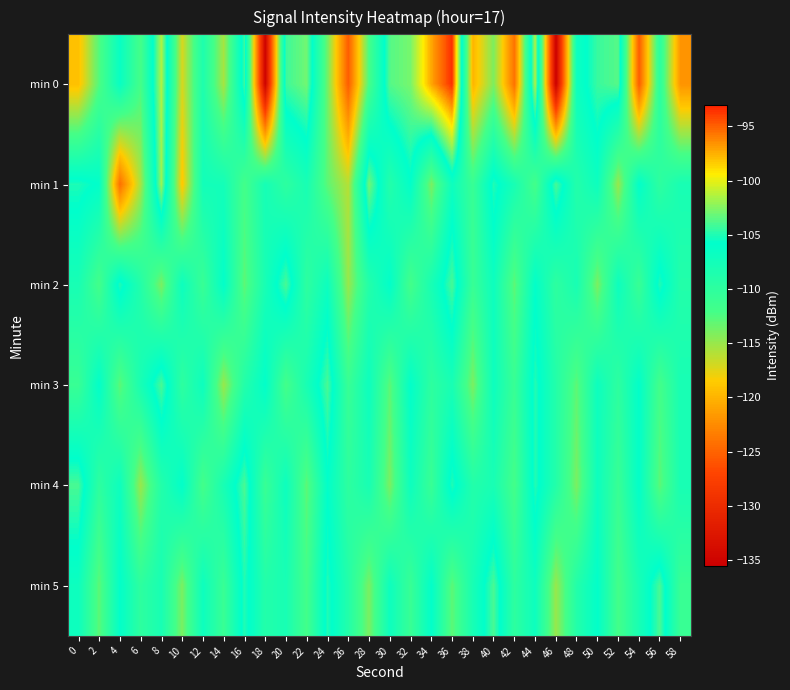

At which category is the sum across all series the highest?

36